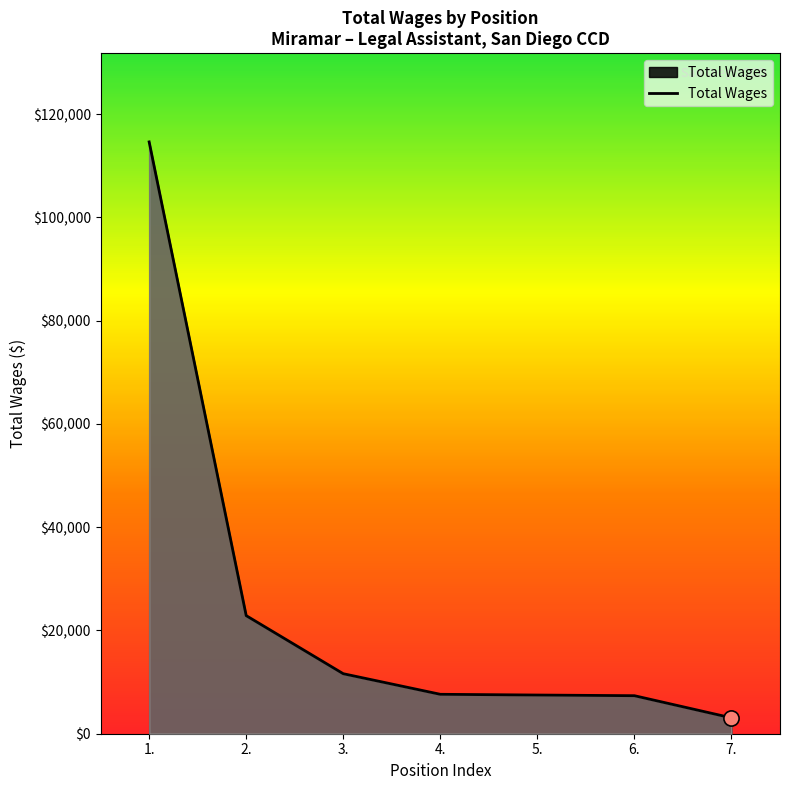

Between 7. and 1., which is larger?

1.